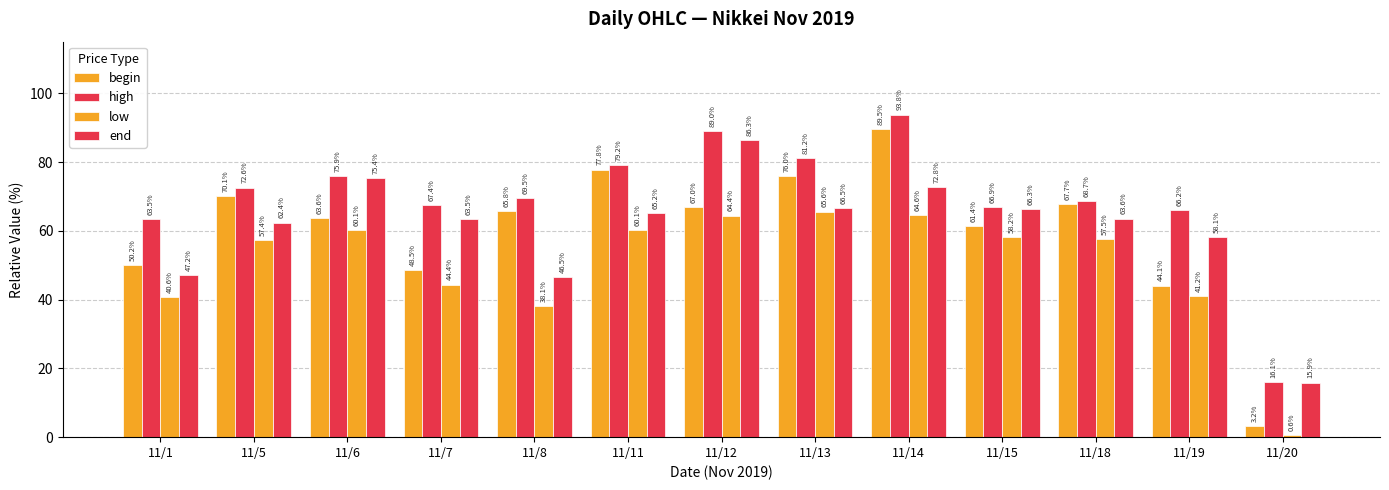

Is the value of high at 11/1 greater than the value of begin at 11/12?

No